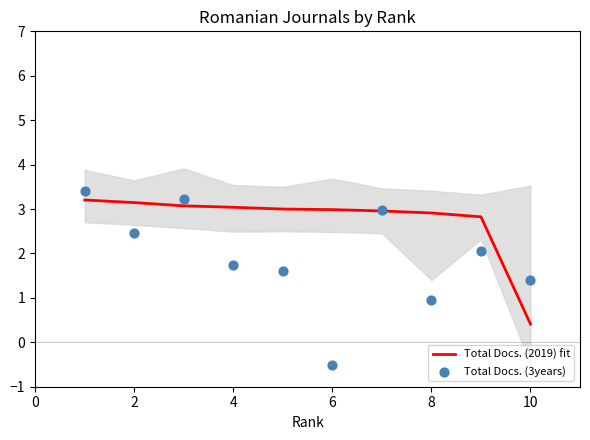

At which label is Total Docs. (2019) fit closest to 1?

10